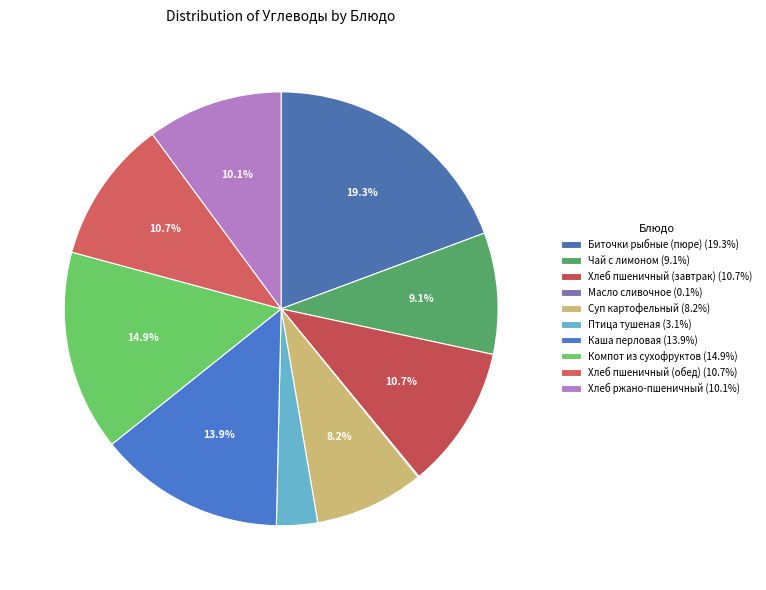

To the nearest percent, what portion does Компот из сухофруктов represent?

15%